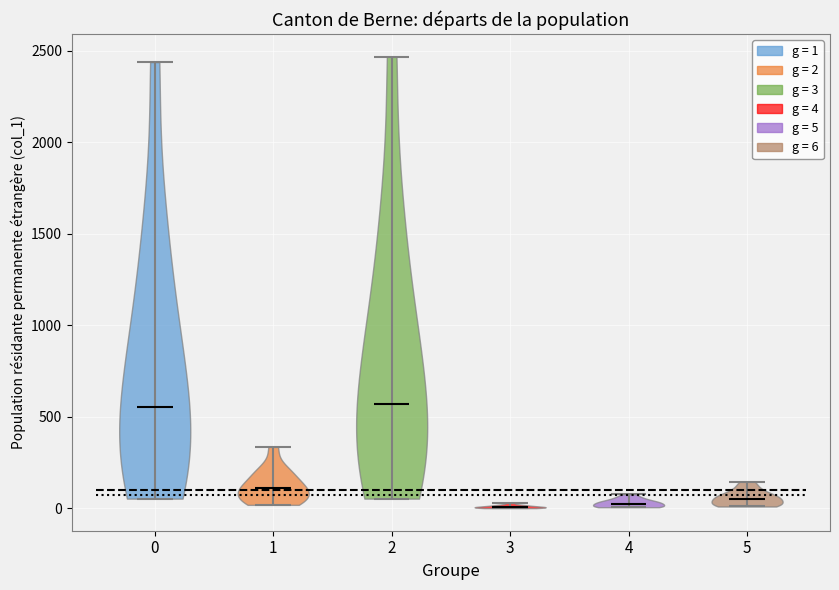

Reading left to right, read every violin against the y-axis: where its median line is, and the lowest and highest points it reaches. The values are not printed on the chart, so give them approximately, as read against the axis.

0: median line 550, lowest point 50, highest point 2450
1: median line 100, lowest point 0, highest point 350
2: median line 550, lowest point 50, highest point 2450
3: median line 0, lowest point 0, highest point 50
4: median line 50, lowest point 0, highest point 100
5: median line 50, lowest point 0, highest point 150